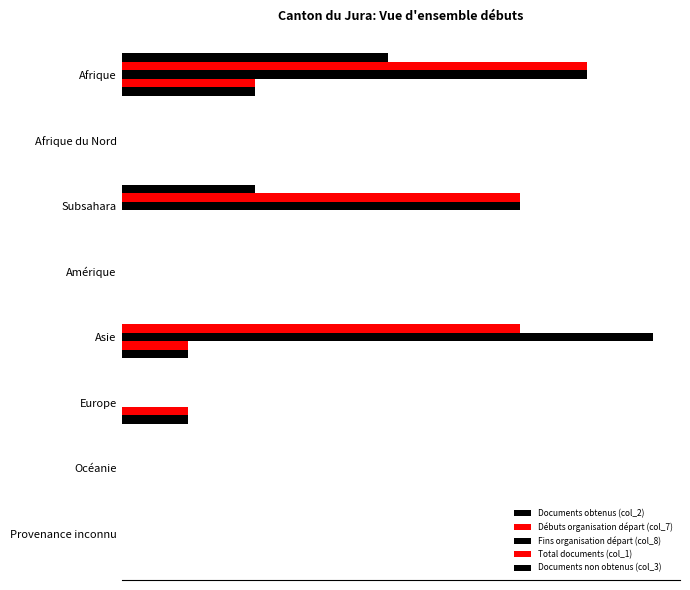

What are all the series names shown in the legend?

Documents obtenus (col_2), Débuts organisation départ (col_7), Fins organisation départ (col_8), Total documents (col_1), Documents non obtenus (col_3)